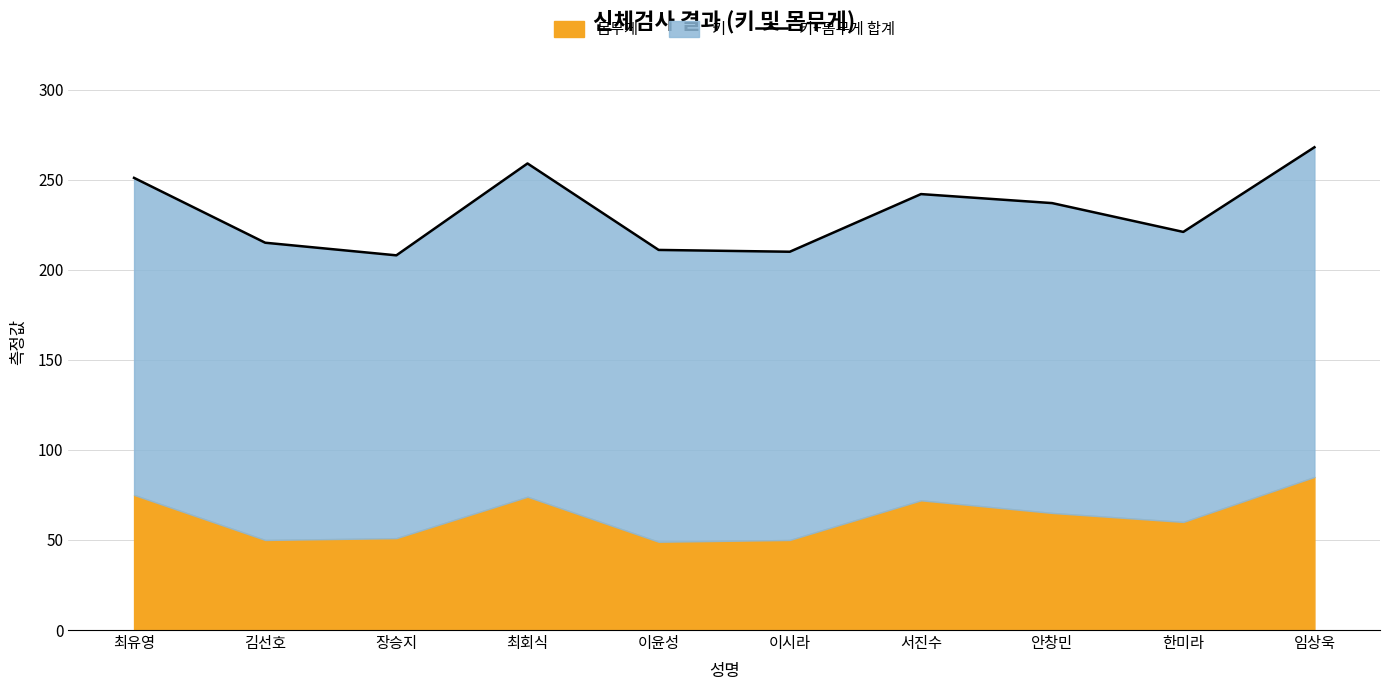

True or false: the data has more than 2 interior local peaks.

False